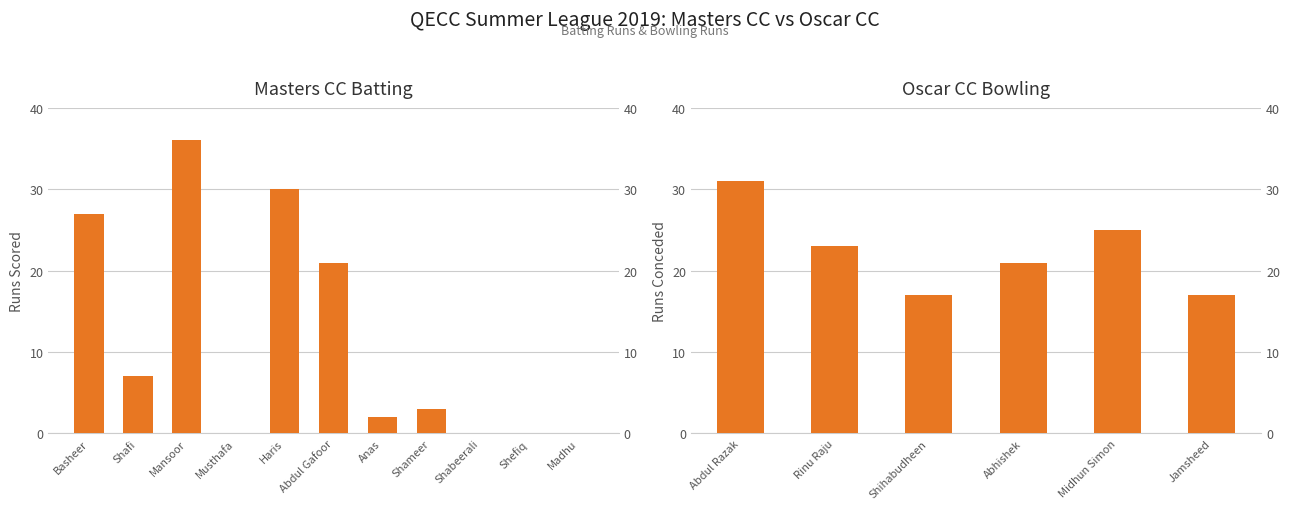

List the labels in order of value, smallest first.

Musthafa, Shabeerali, Shefiq, Madhu, Anas, Shameer, Shafi, Abdul Gafoor, Basheer, Haris, Mansoor